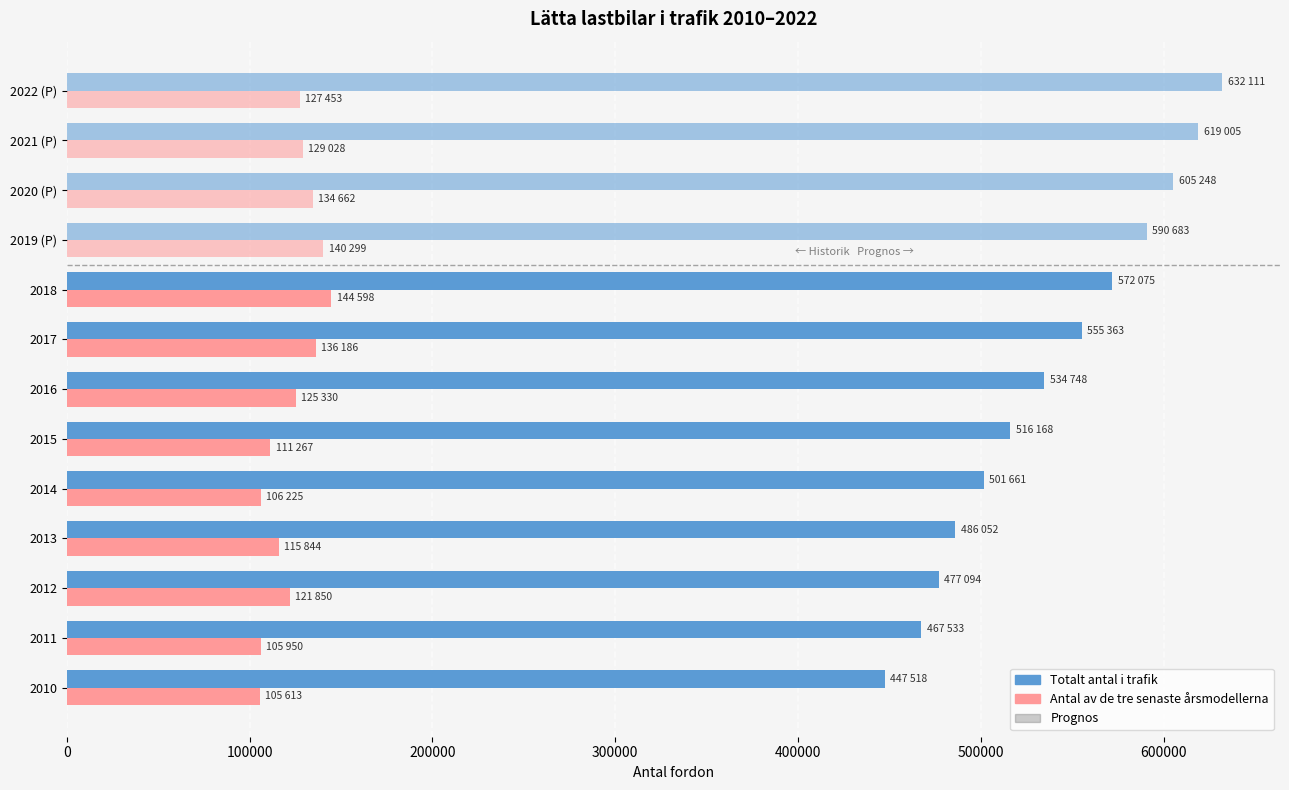

How many values in the Totalt antal i trafik series are below 501661?

4